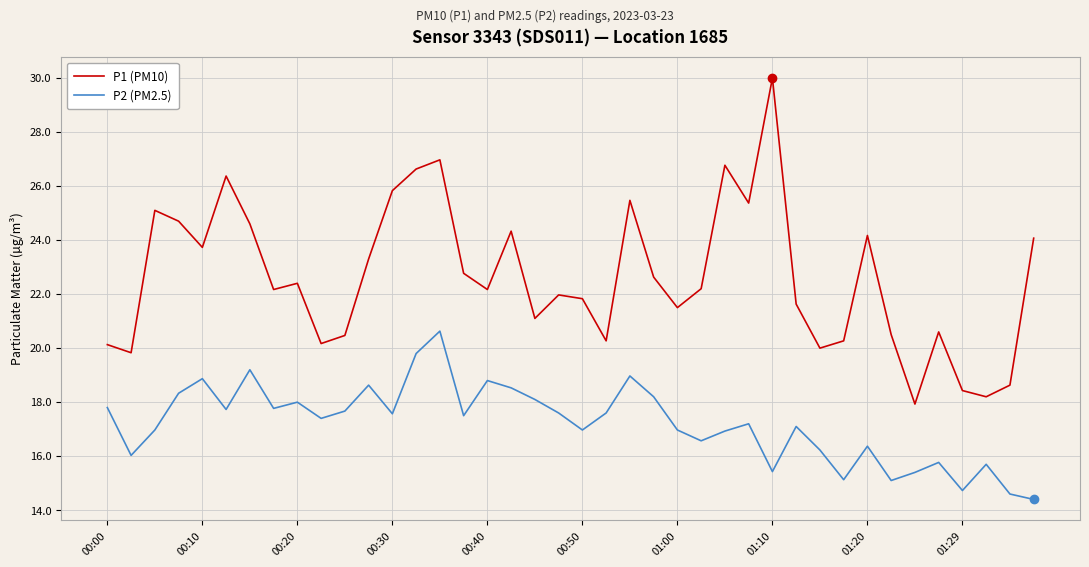

Which series has the largest range (max minus min)?

P1 (PM10)